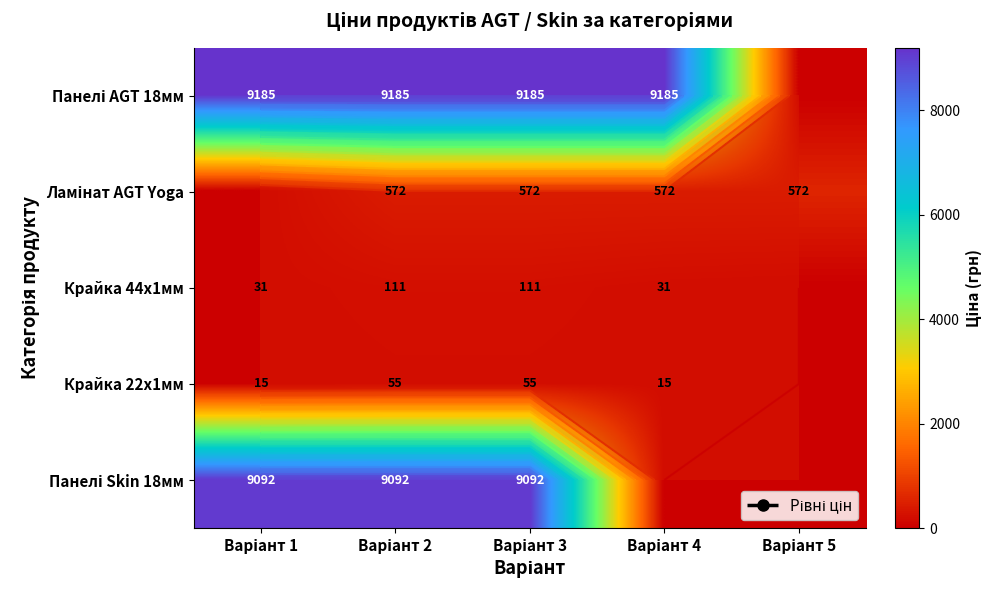

What is the sum of all Панелі Skin 18мм values?

27276.0